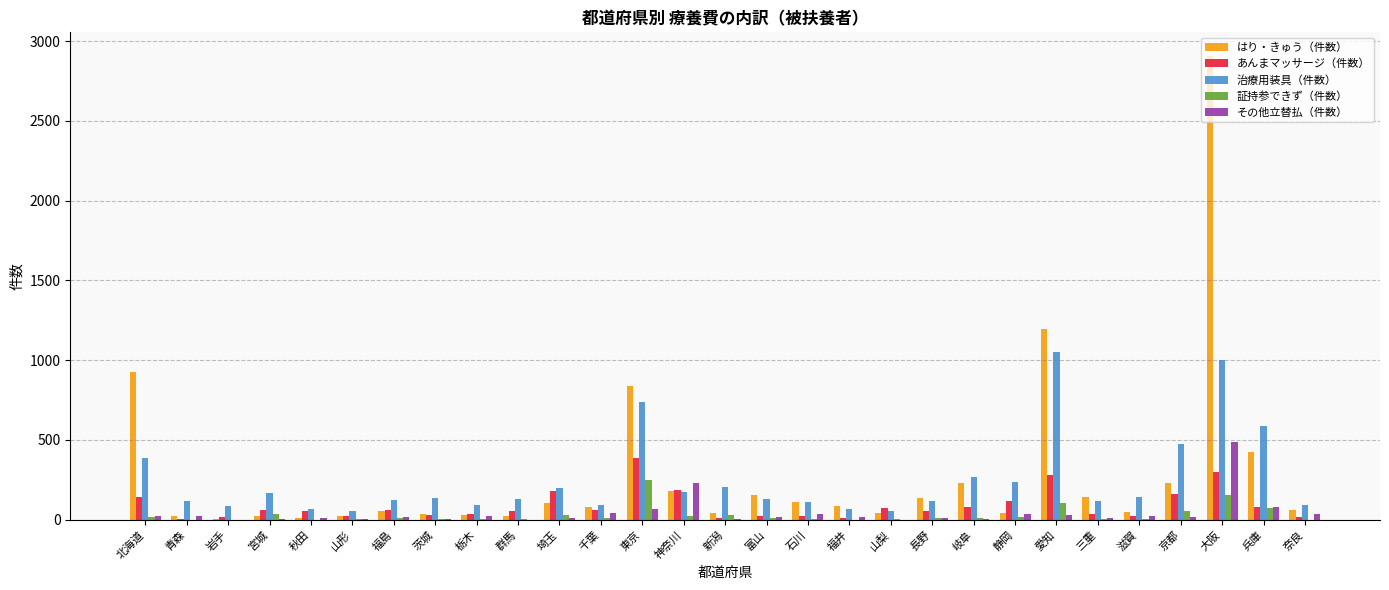

At which category is the sum across all series the highest?

大阪